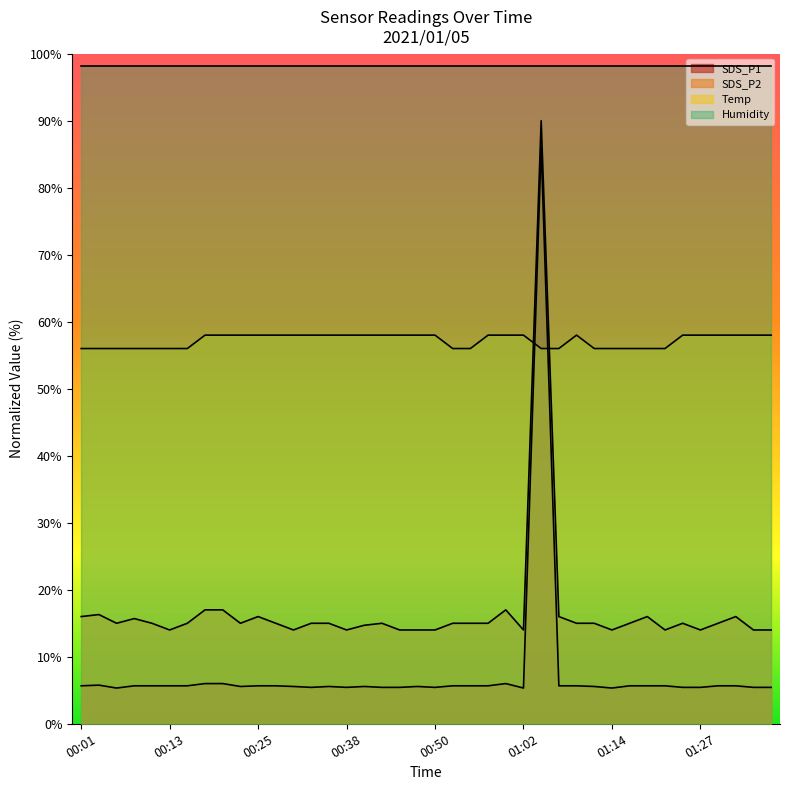

At which category is the sum across all series the highest?

01:05